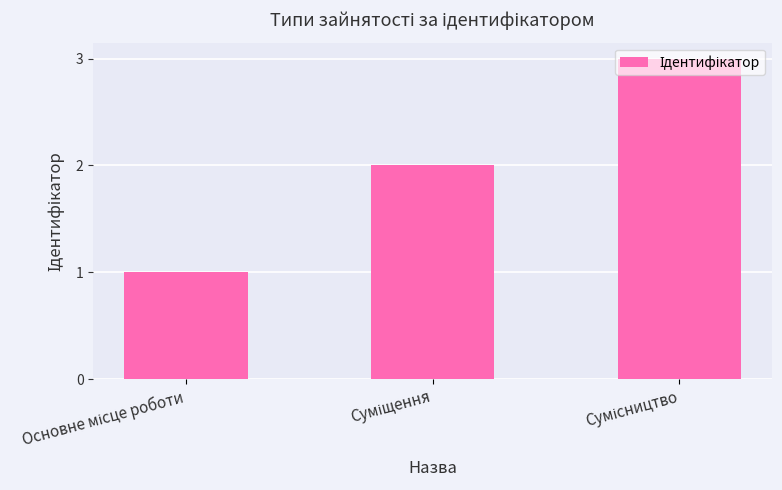

Reading right to left, list all the values displayed in this chart.

3	2	1